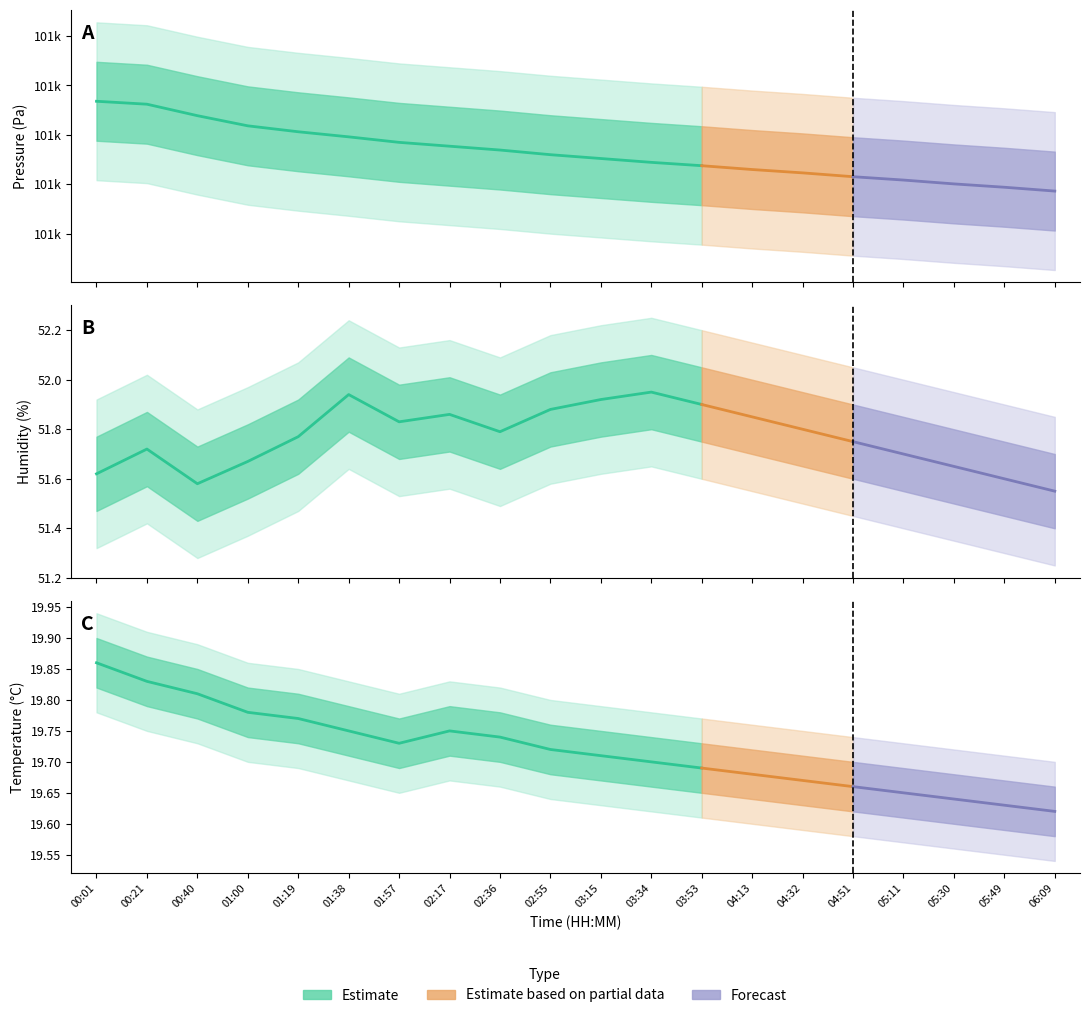

True or false: humidity has a value of 88.3 at 03:15.

False